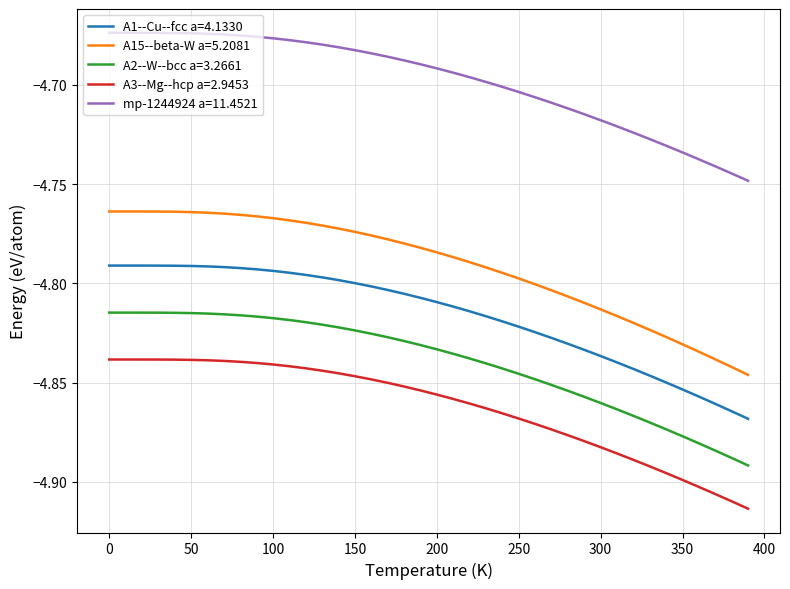

True or false: A2--W--bcc a=3.2661 and A1--Cu--fcc a=4.1330 cross at least once.

False